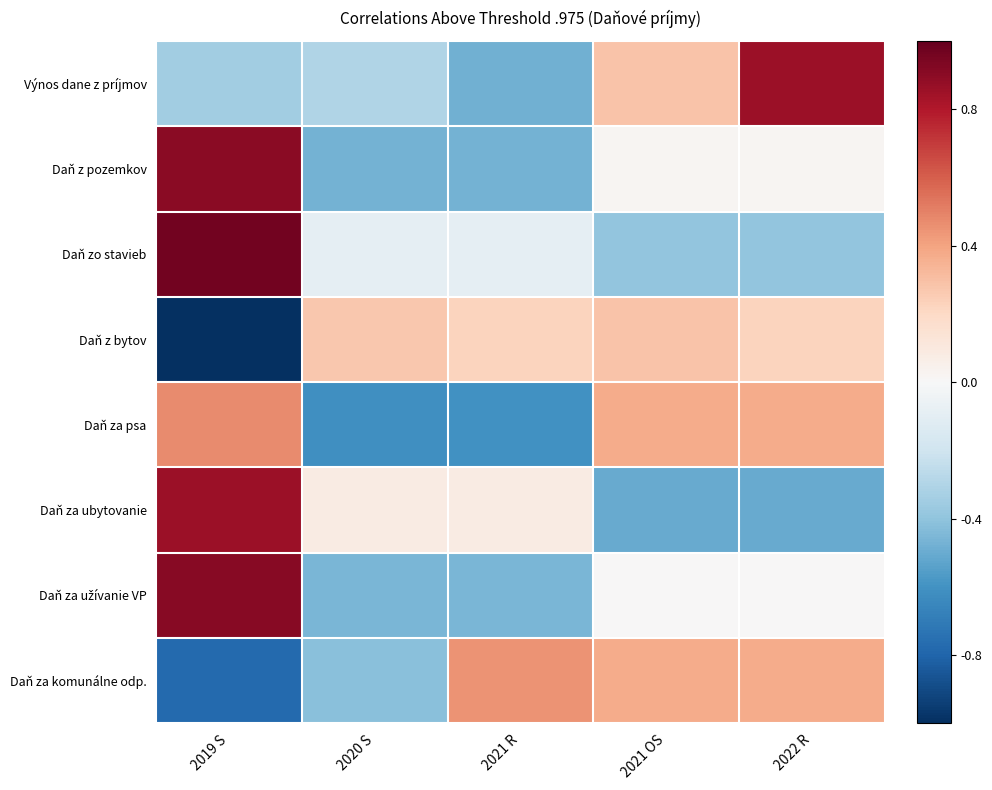

What is the total value across all series at 2020 S?

-2.0